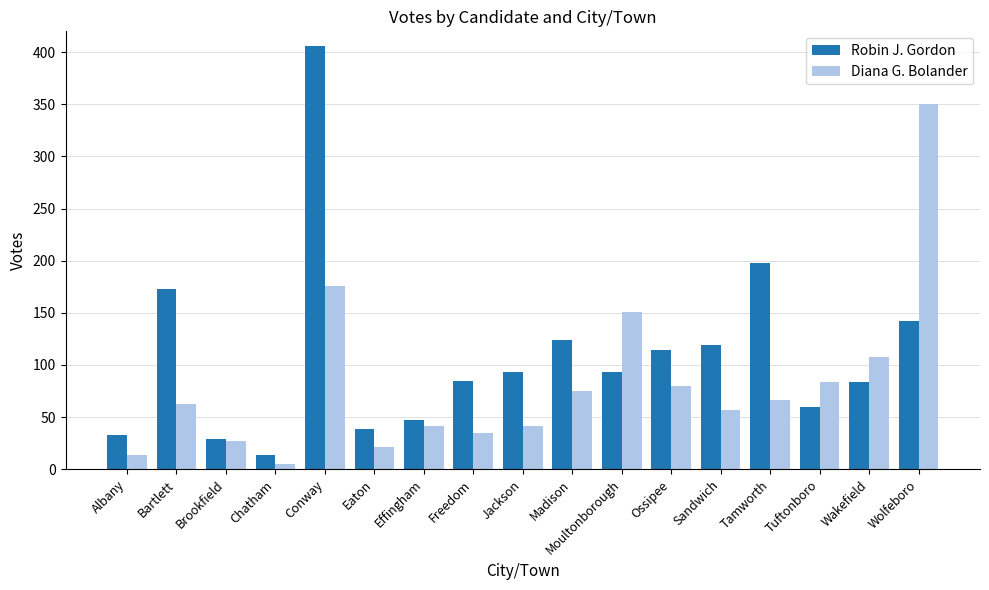

True or false: Robin J. Gordon has a value of 85 at Freedom.

True